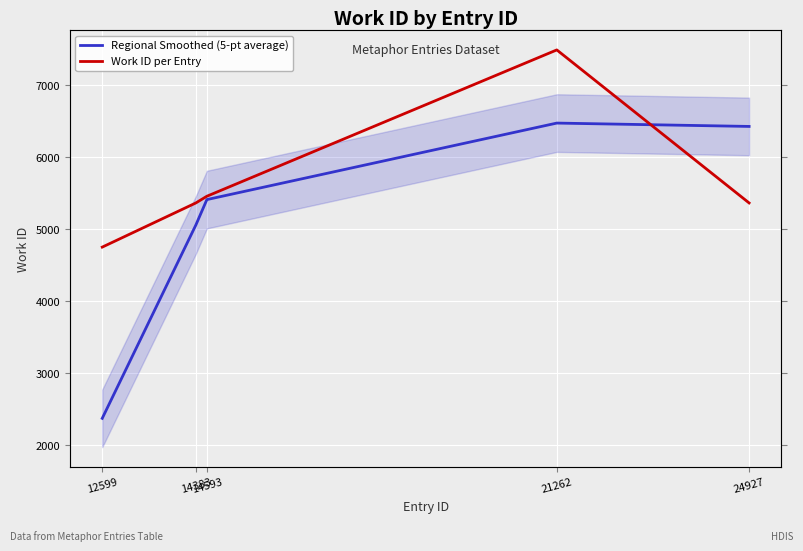

Is the value of Regional Smoothed (5-pt average) at 24927 greater than the value of Work ID per Entry at 21262?

No